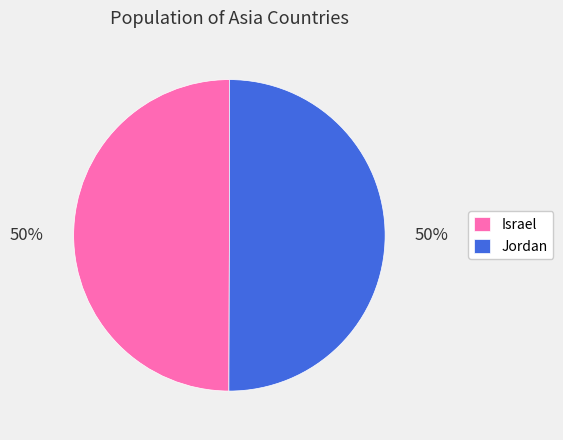

The Israel slice represents 41% of the pie. True or false?

False